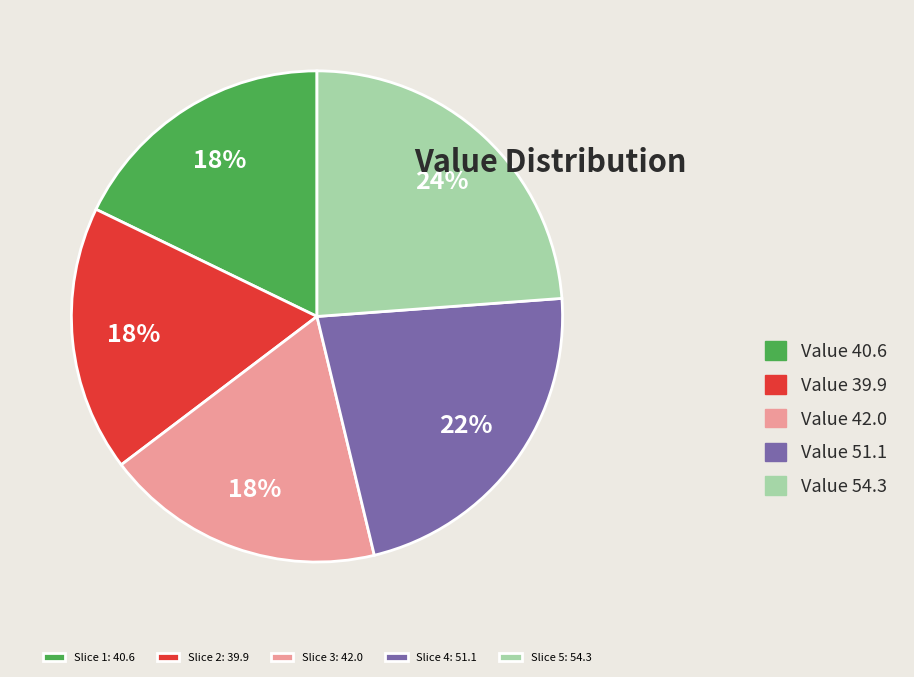

Count the number of slices in the pie.

5